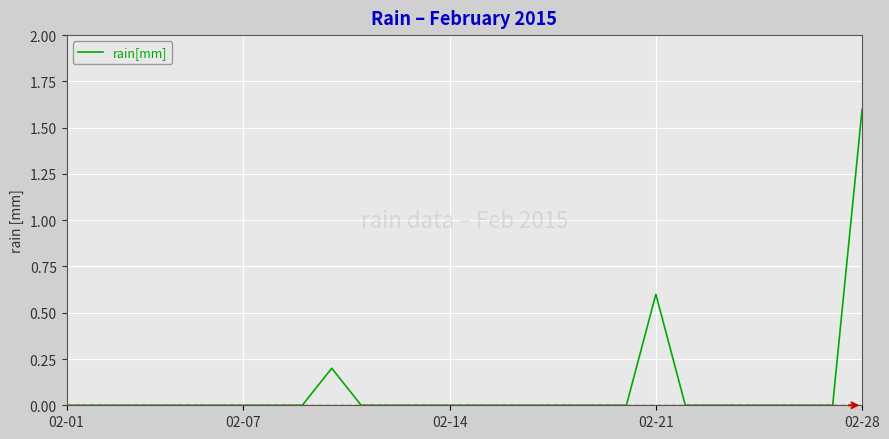

What is the greatest value displayed?

1.6